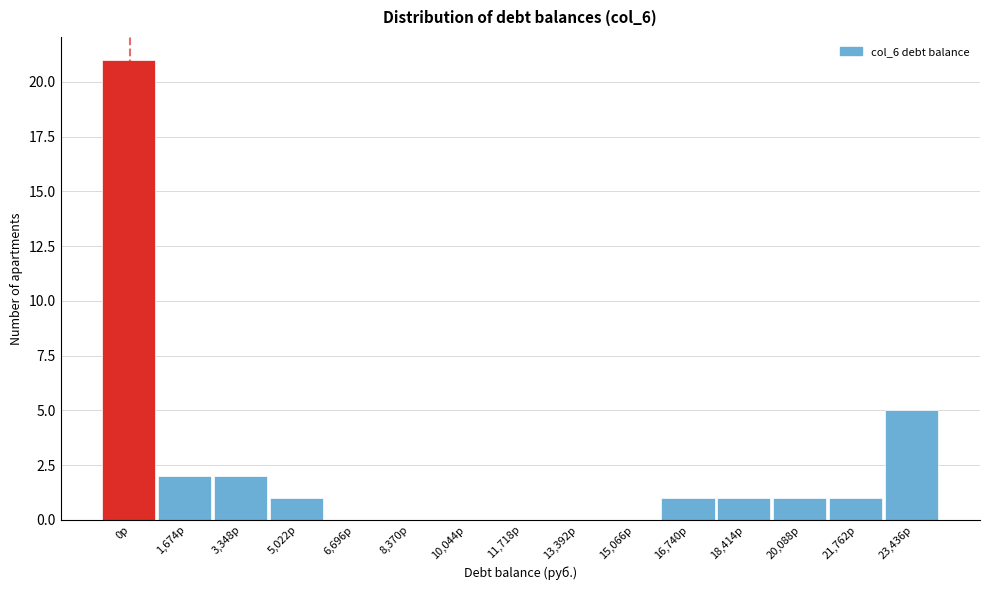

Reading left to right, list all the values displayed in this chart.

0р=21	1,674р=2	3,348р=2	5,022р=1	6,696р=0	8,370р=0	10,044р=0	11,718р=0	13,392р=0	15,066р=0	16,740р=1	18,414р=1	20,088р=1	21,762р=1	23,436р=5